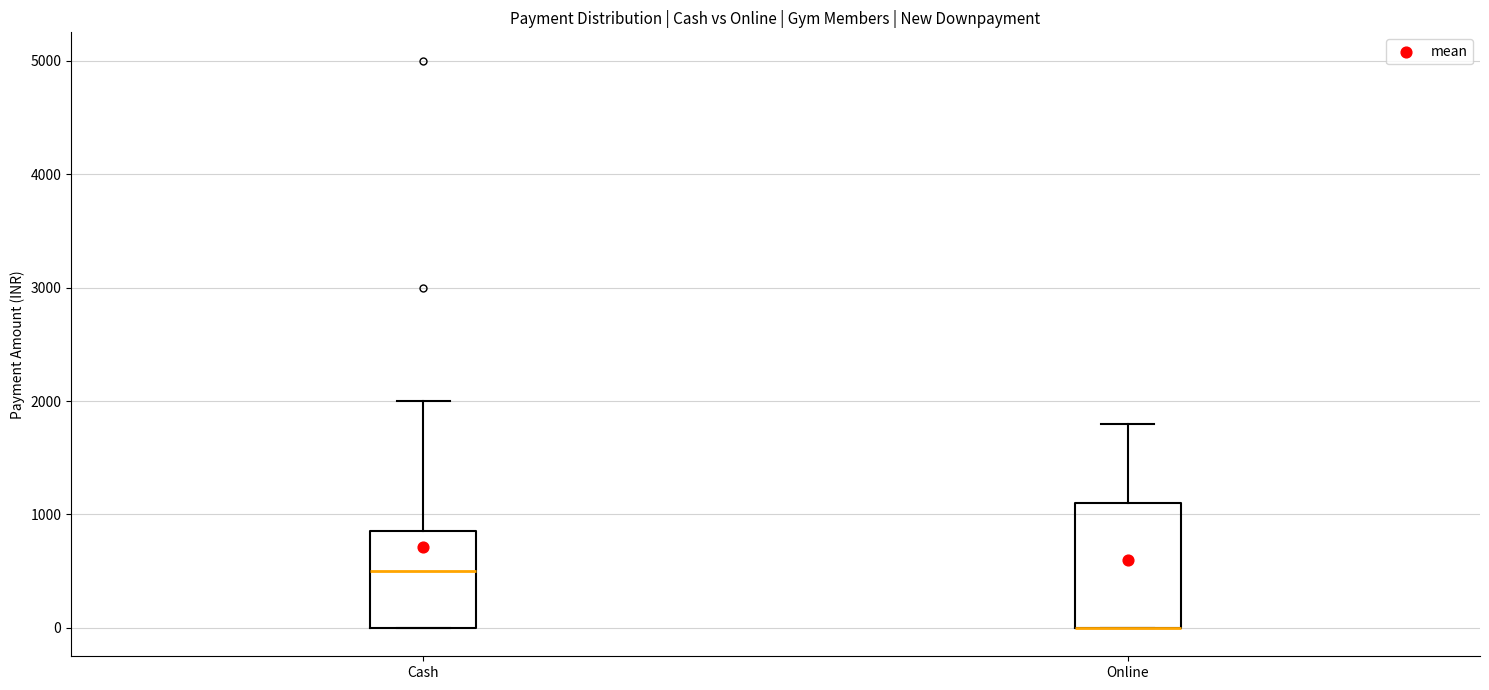

Reading left to right, transcribe this box plot: for each box, give where its median line is, the range the box spans, and where its two whiskers end, as read against the y-axis. The values are not printed on the chart, so give them approximately, as read against the axis.

Cash: median 500, box 0 to 900, whiskers 0 to 2000
Online: median 0 (drawn on the box's lower edge), box 0 to 1100, whiskers 0 to 1800